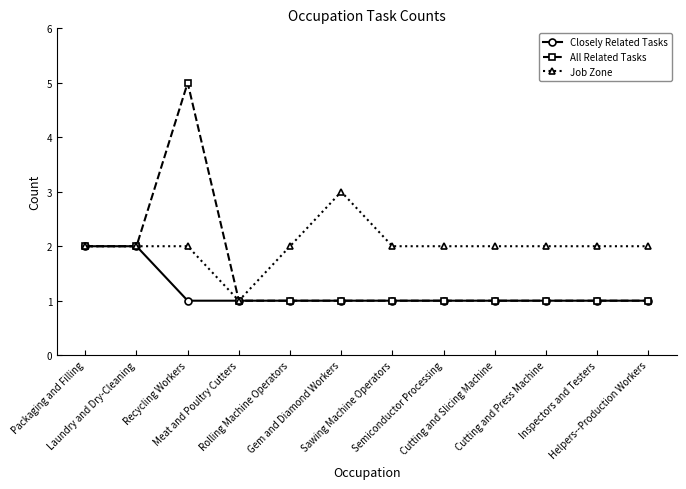

Which series has the widest spread of values?

All Related Tasks